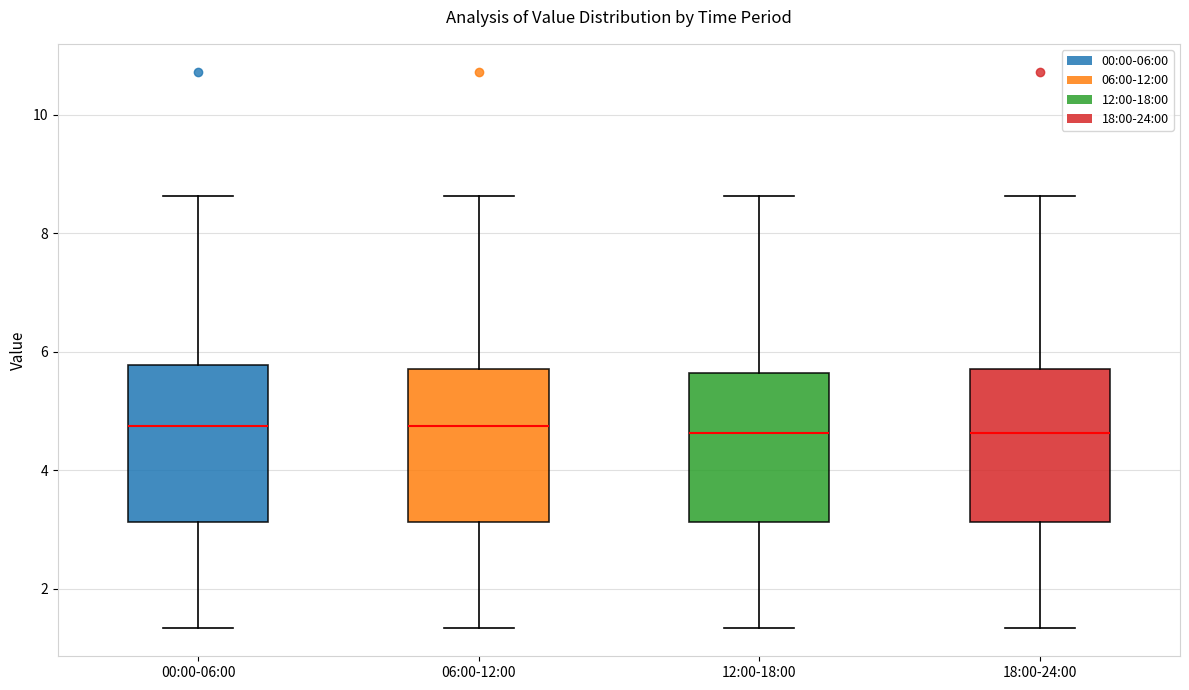

Reading left to right, transcribe this box plot: for each box, give where its median line is, the range the box spans, and where its two whiskers end, as read against the y-axis. The values are not printed on the chart, so give them approximately, as read against the axis.

00:00-06:00: median 4.8, box 3.2 to 5.8, whiskers 1.4 to 8.6
06:00-12:00: median 4.8, box 3.2 to 5.8, whiskers 1.4 to 8.6
12:00-18:00: median 4.6, box 3.2 to 5.6, whiskers 1.4 to 8.6
18:00-24:00: median 4.6, box 3.2 to 5.8, whiskers 1.4 to 8.6